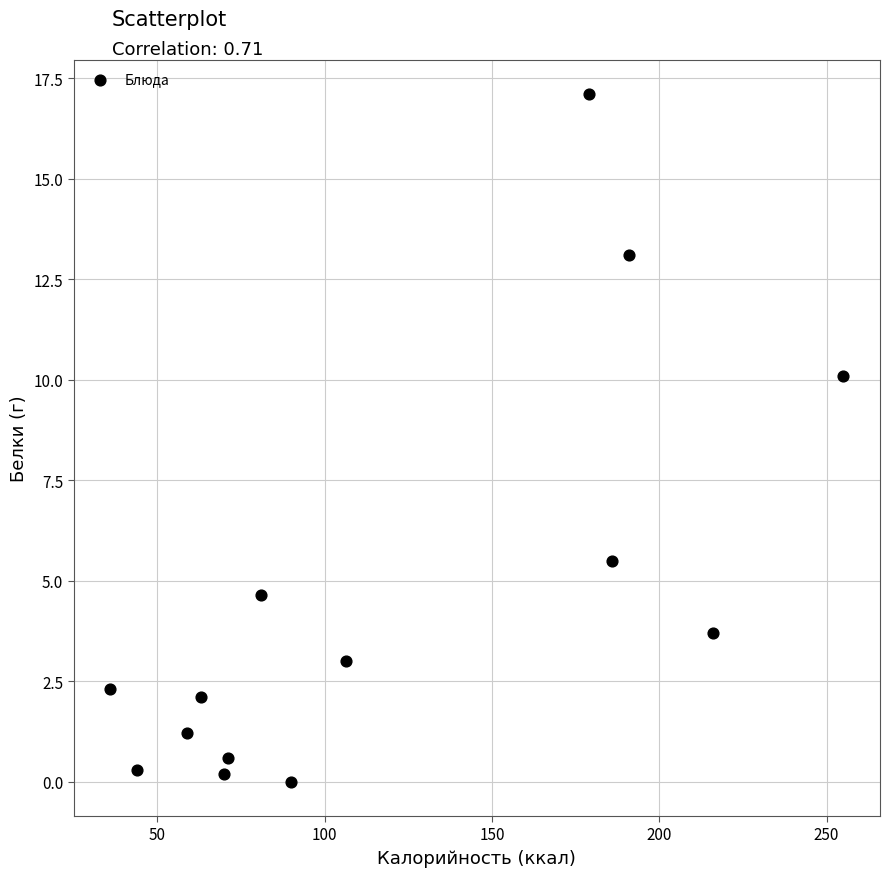

What Y value in the scatter plot is closest to 8?

10.1